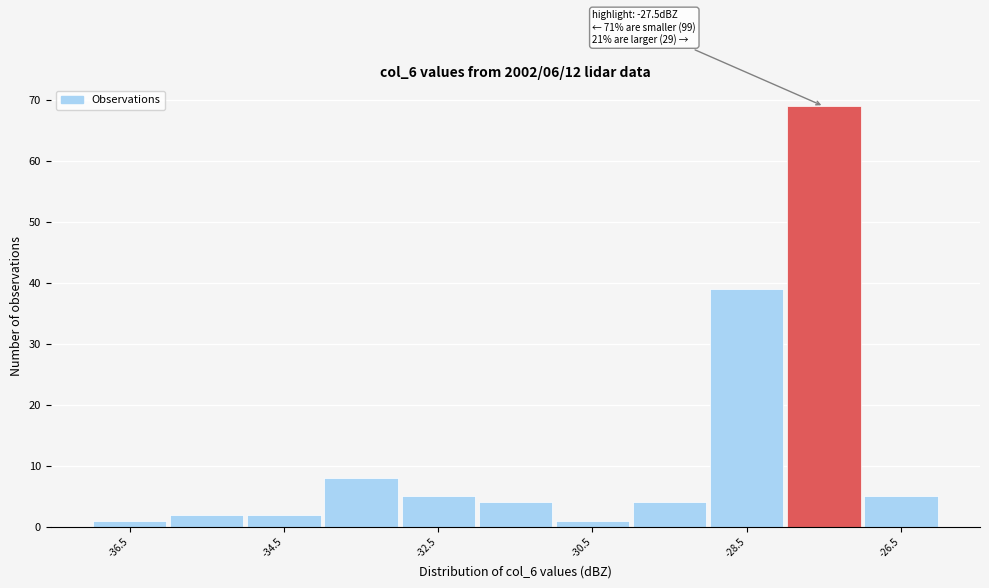

Over which range of the x-axis is the bar tallest?

-28 to -27